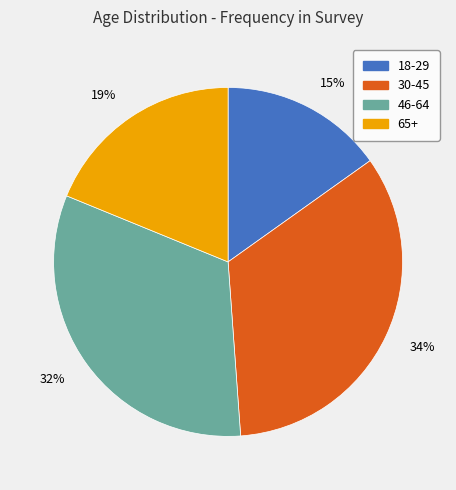

Is there a majority slice in this chart?

No